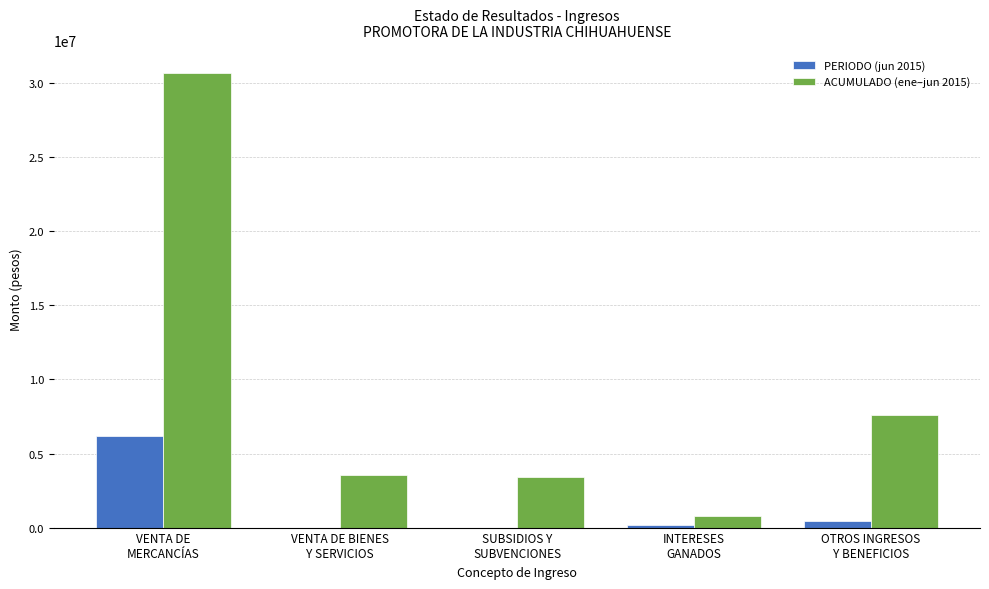

Which series has the largest total across all categories?

ACUMULADO (ene–jun 2015)